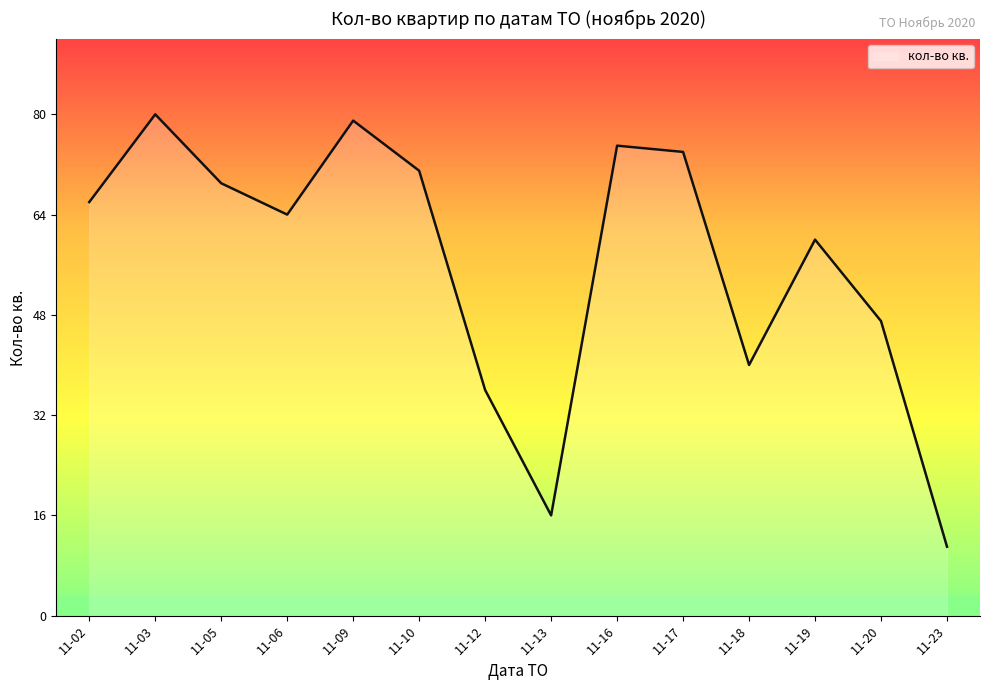

What is the maximum value shown in the chart?

80